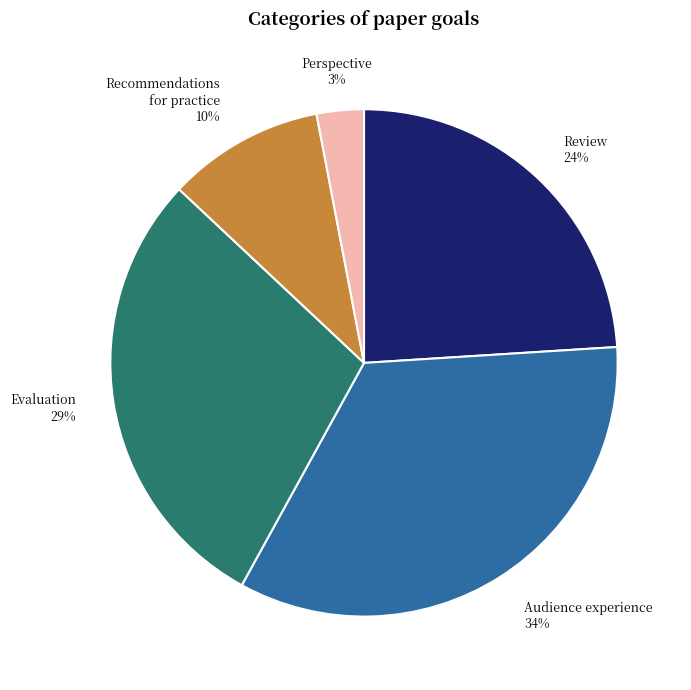

To the nearest percent, what is the difference between the largest and smallest slice percentages?

31%